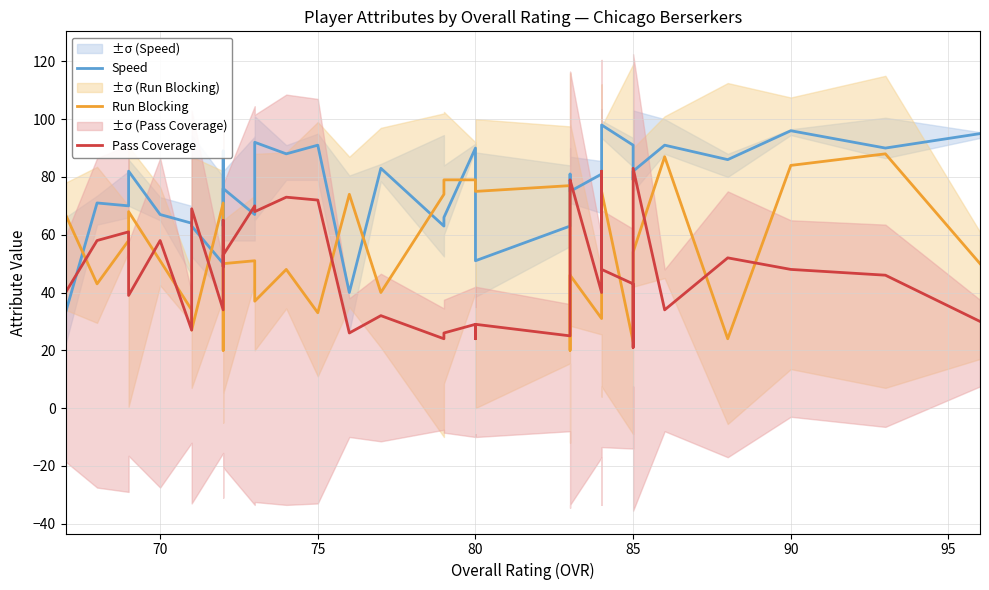

What is the value of the Run Blocking point at the 21st from the left?

40